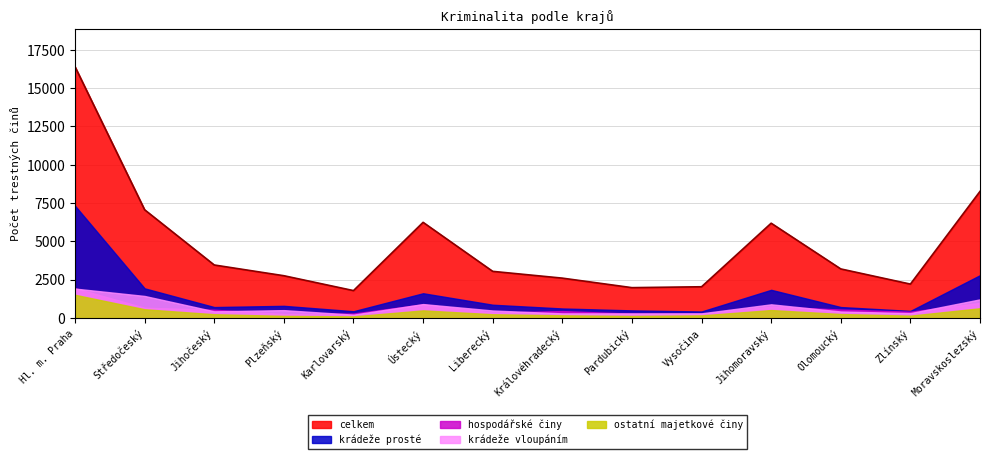

Where is krádeže prosté nearest to the value 3875?

Moravskoslezský